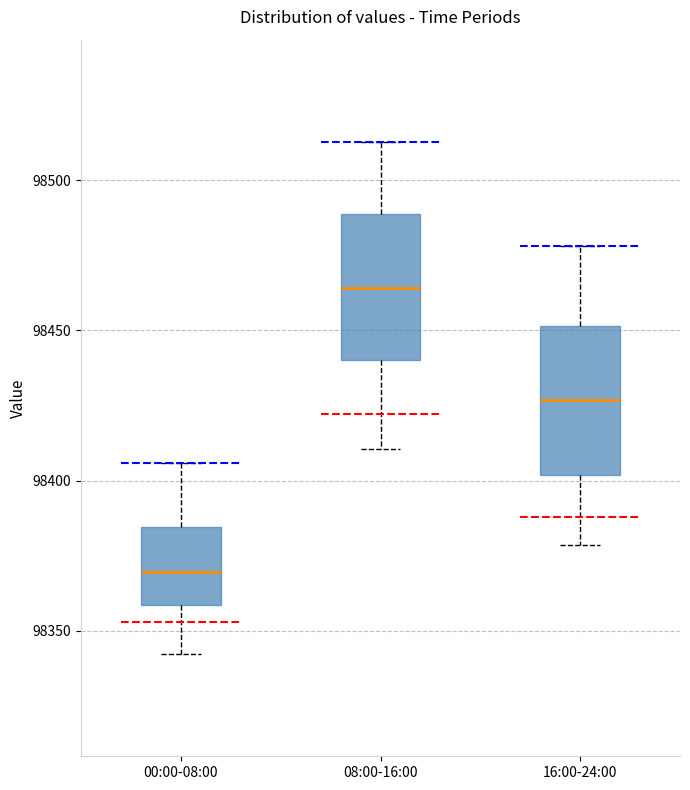

Where does the upper whisker of the box for 08:00-16:00 end on the y-axis? The values are not printed on the chart, so give them approximately, as read against the axis.

98515